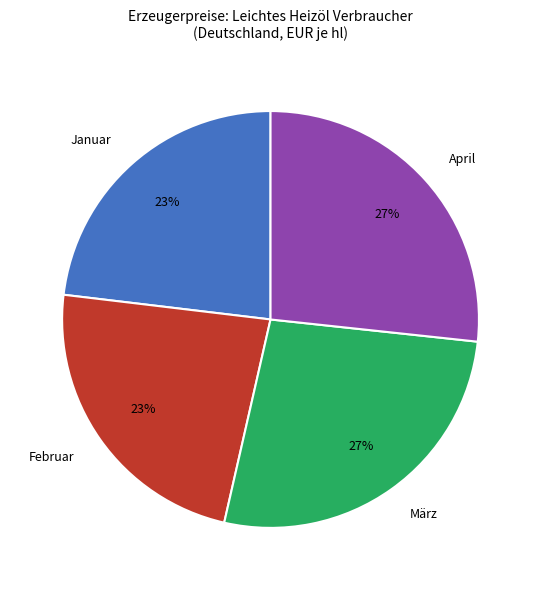

Does März represent more than half of the total?

No